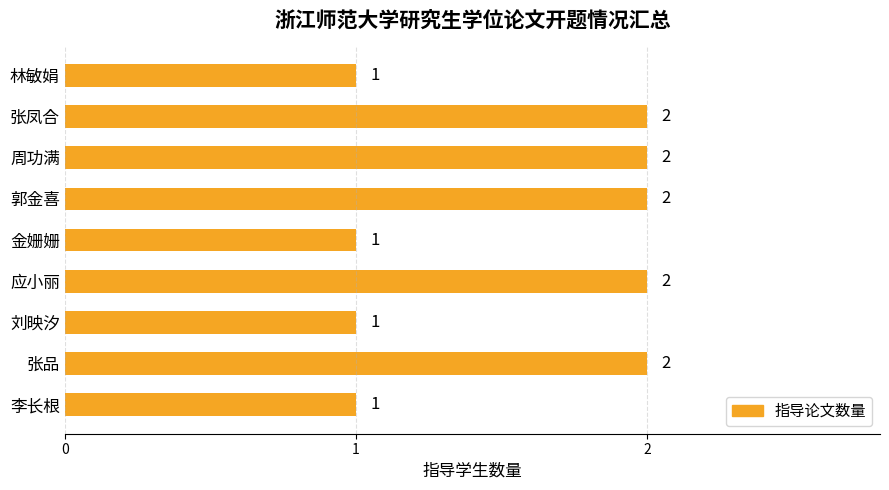

Count the values in the range 1 to 2.

9